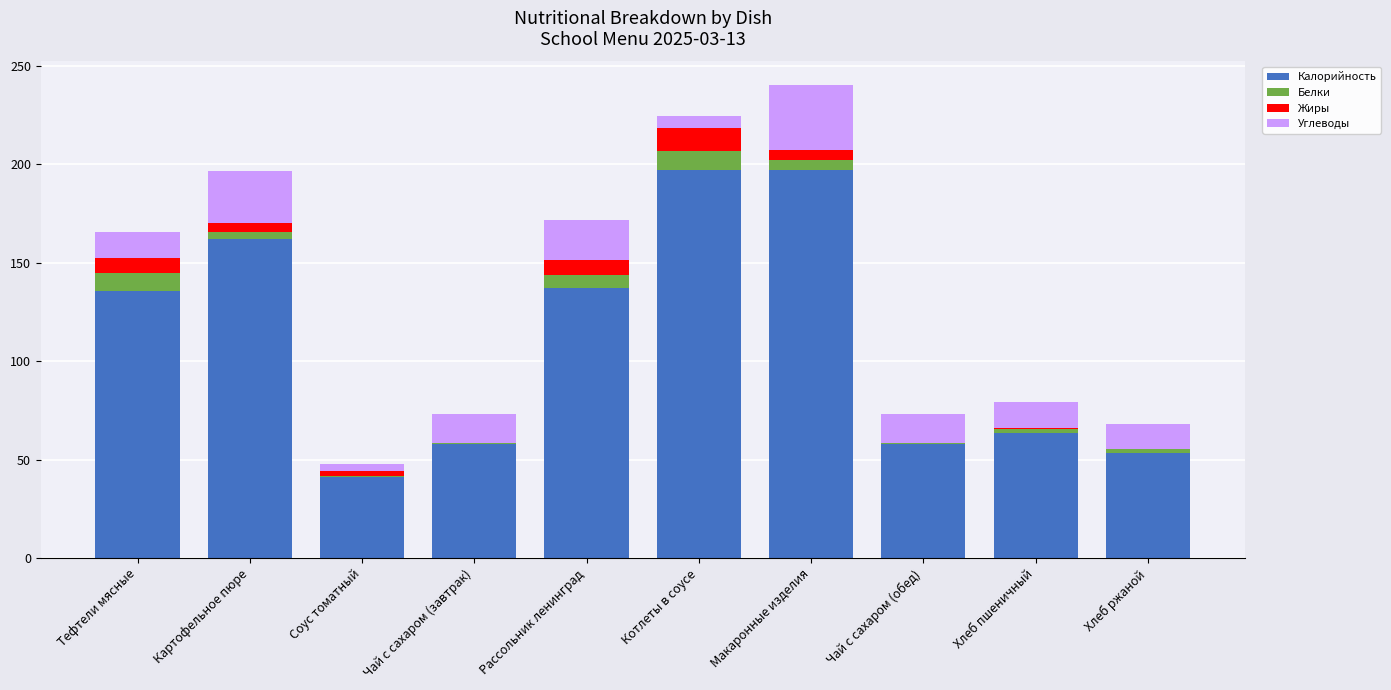

What is the approximate value of Калорийность at Котлеты в соусе?

197.1